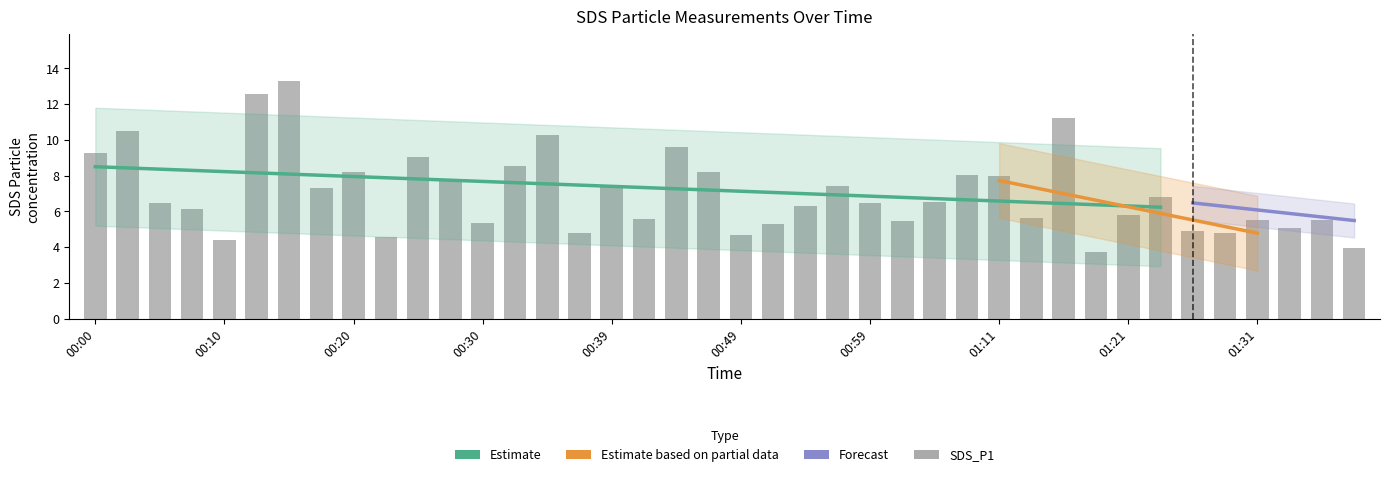

The chart shows a value of 2.7 at 01:21. True or false?

False